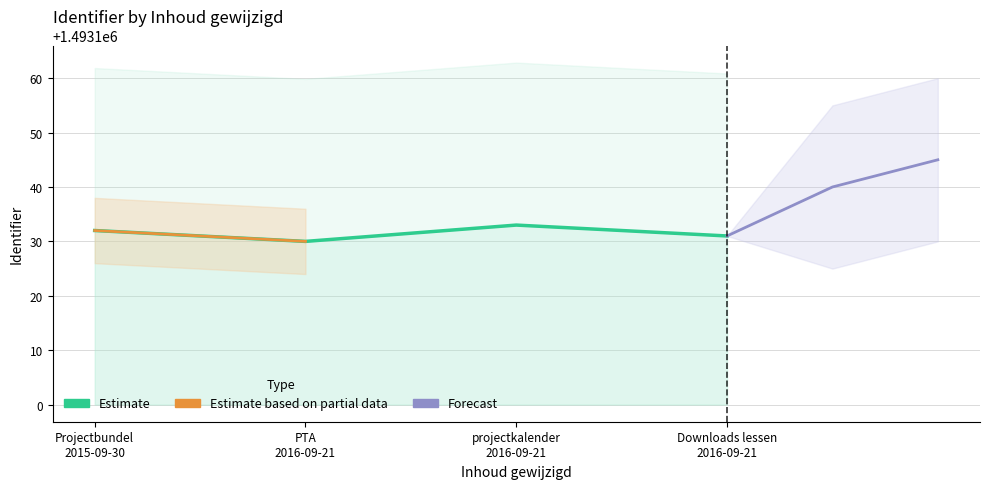

What is the difference between the second highest and minimum values?

2